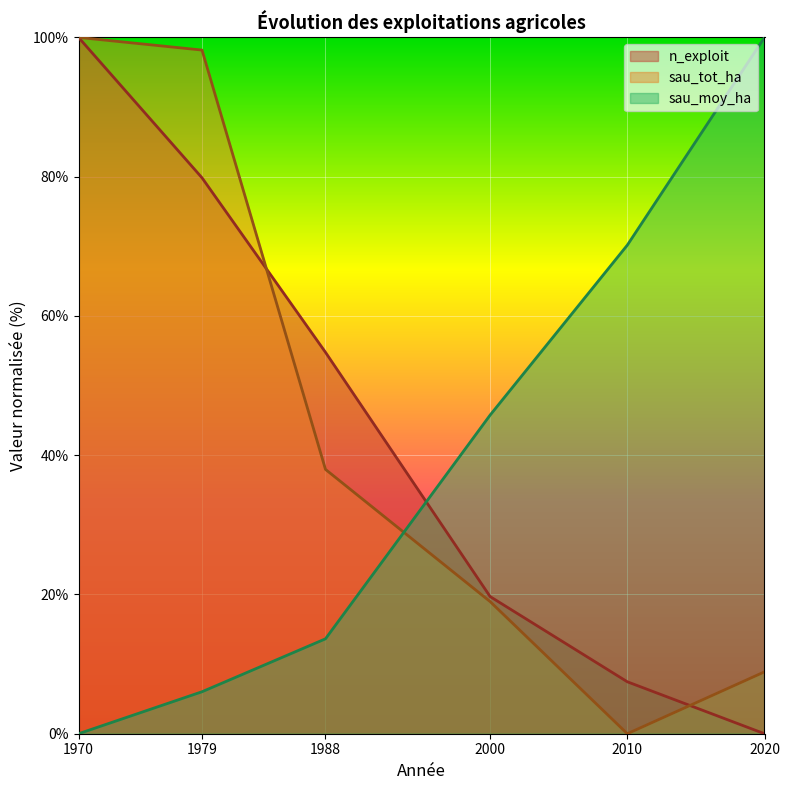

The value of n_exploit at 2010 is 12.0. True or false?

False